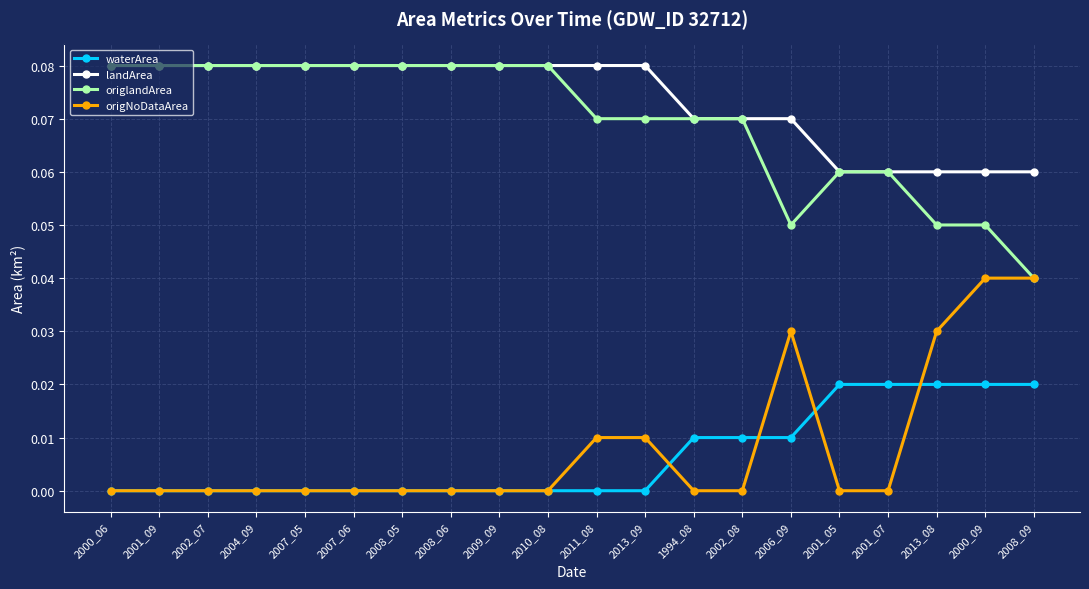

Does the chart display data point markers on the line(s)?

Yes